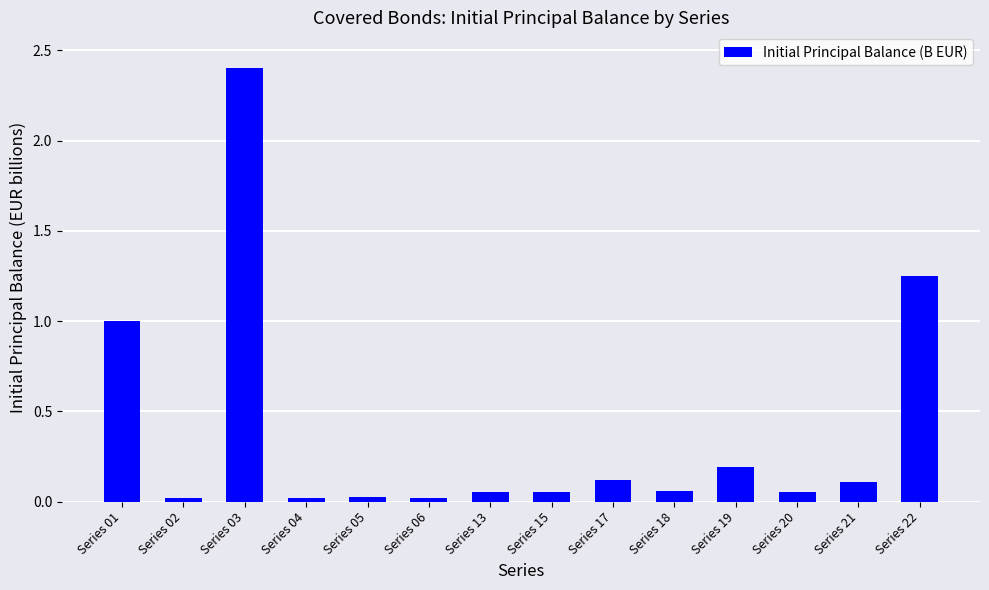

What is the difference between the maximum and minimum values?

2.4